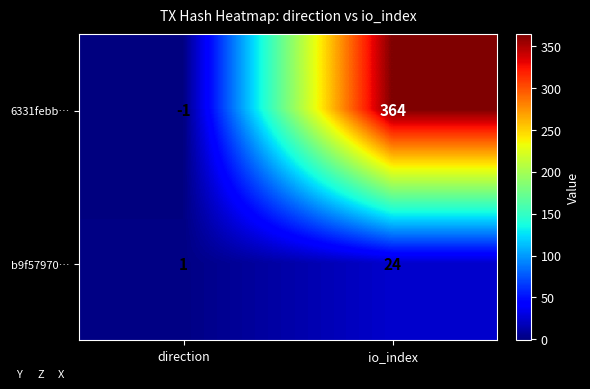

Between direction and io_index, which series saw the biggest shift?

6331febb…